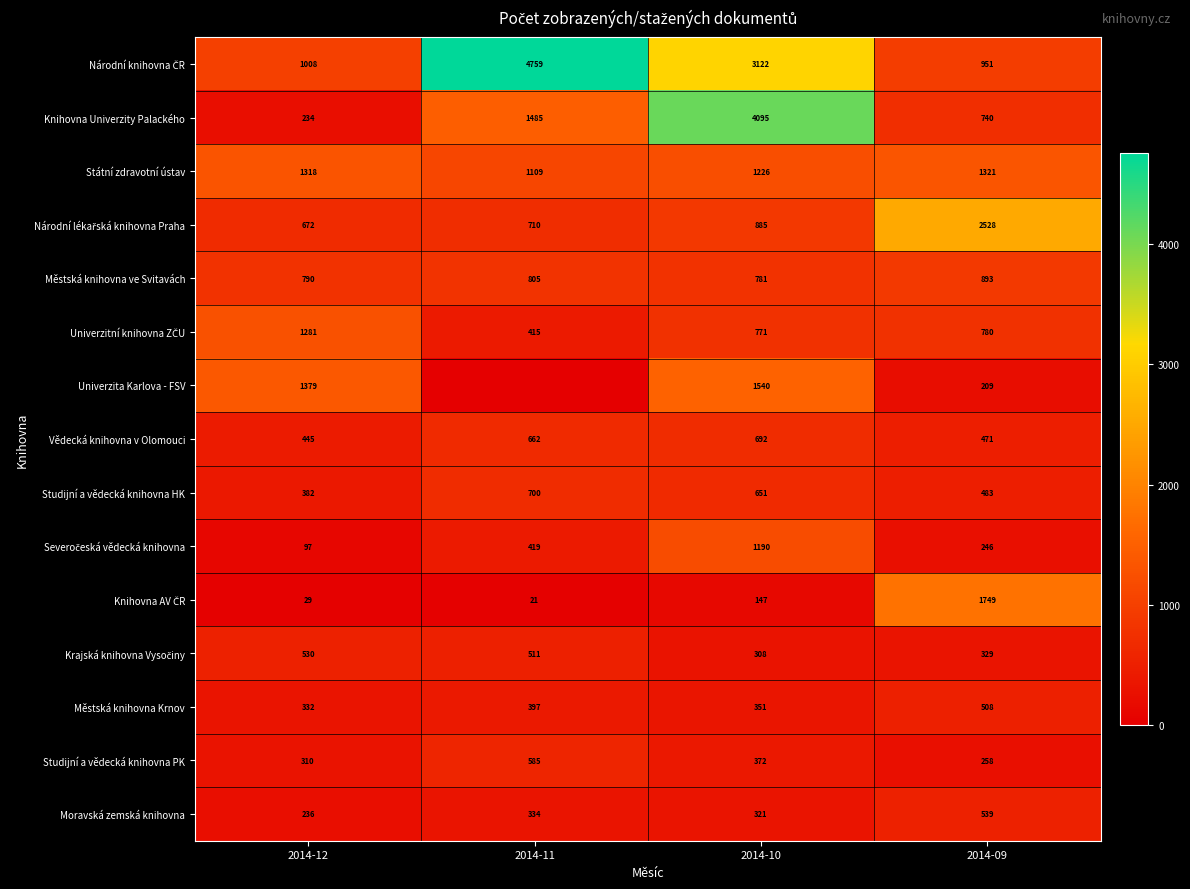

What is the average value of the Studijní a vědecká knihovna HK series?

554